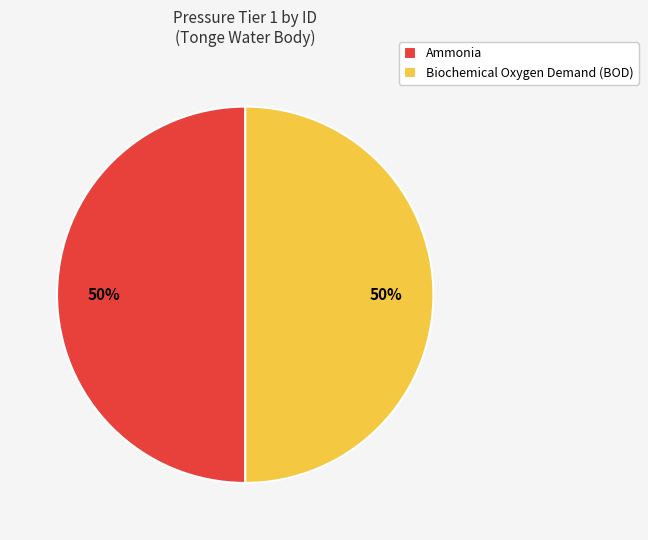

What percentage is the Ammonia slice, to the nearest percent?

50%